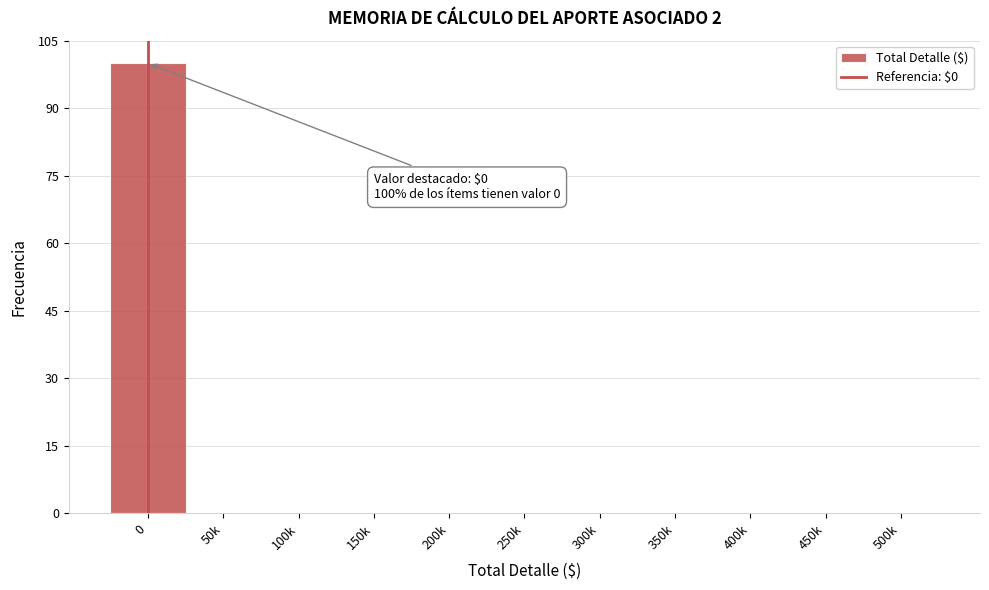

Reading left to right, extract all data points from this chart.

0=100	50k=0	100k=0	150k=0	200k=0	250k=0	300k=0	350k=0	400k=0	450k=0	500k=0